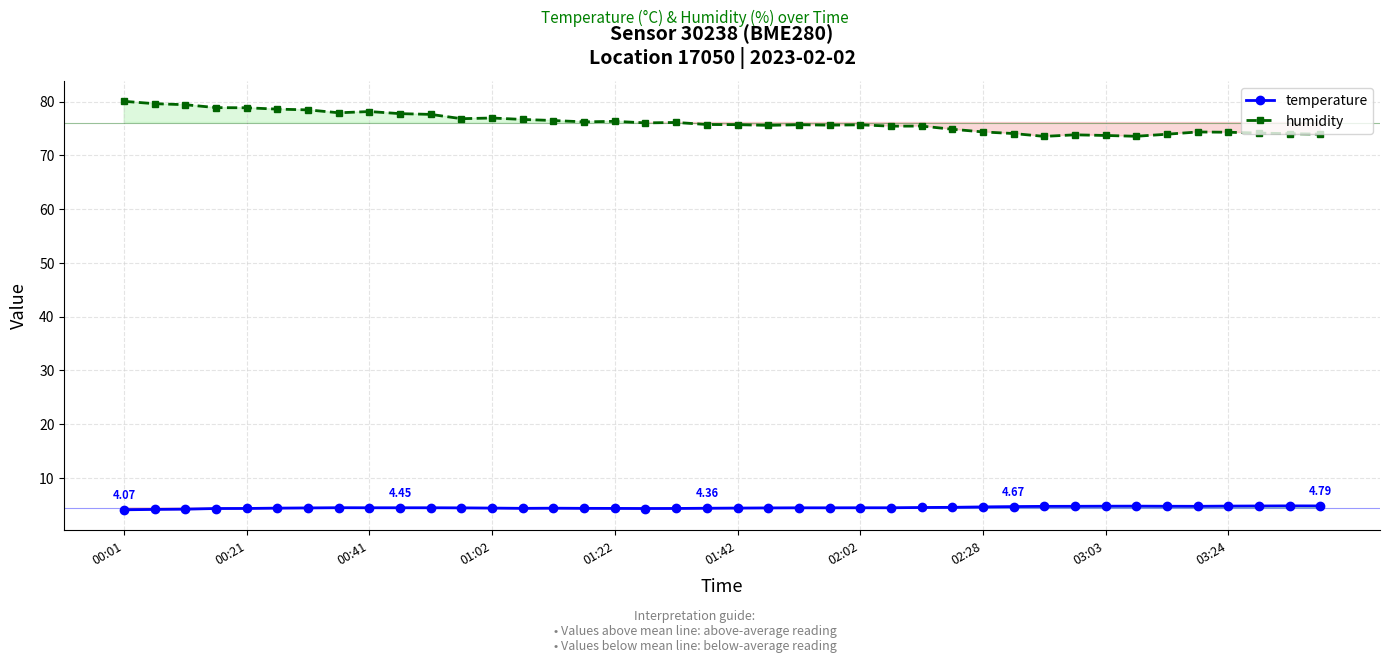

Which series has the largest total across all categories?

humidity